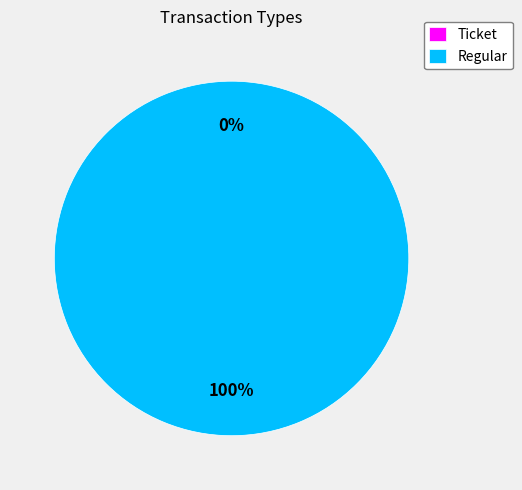

Rank the categories by value from highest to lowest.

Regular, Ticket